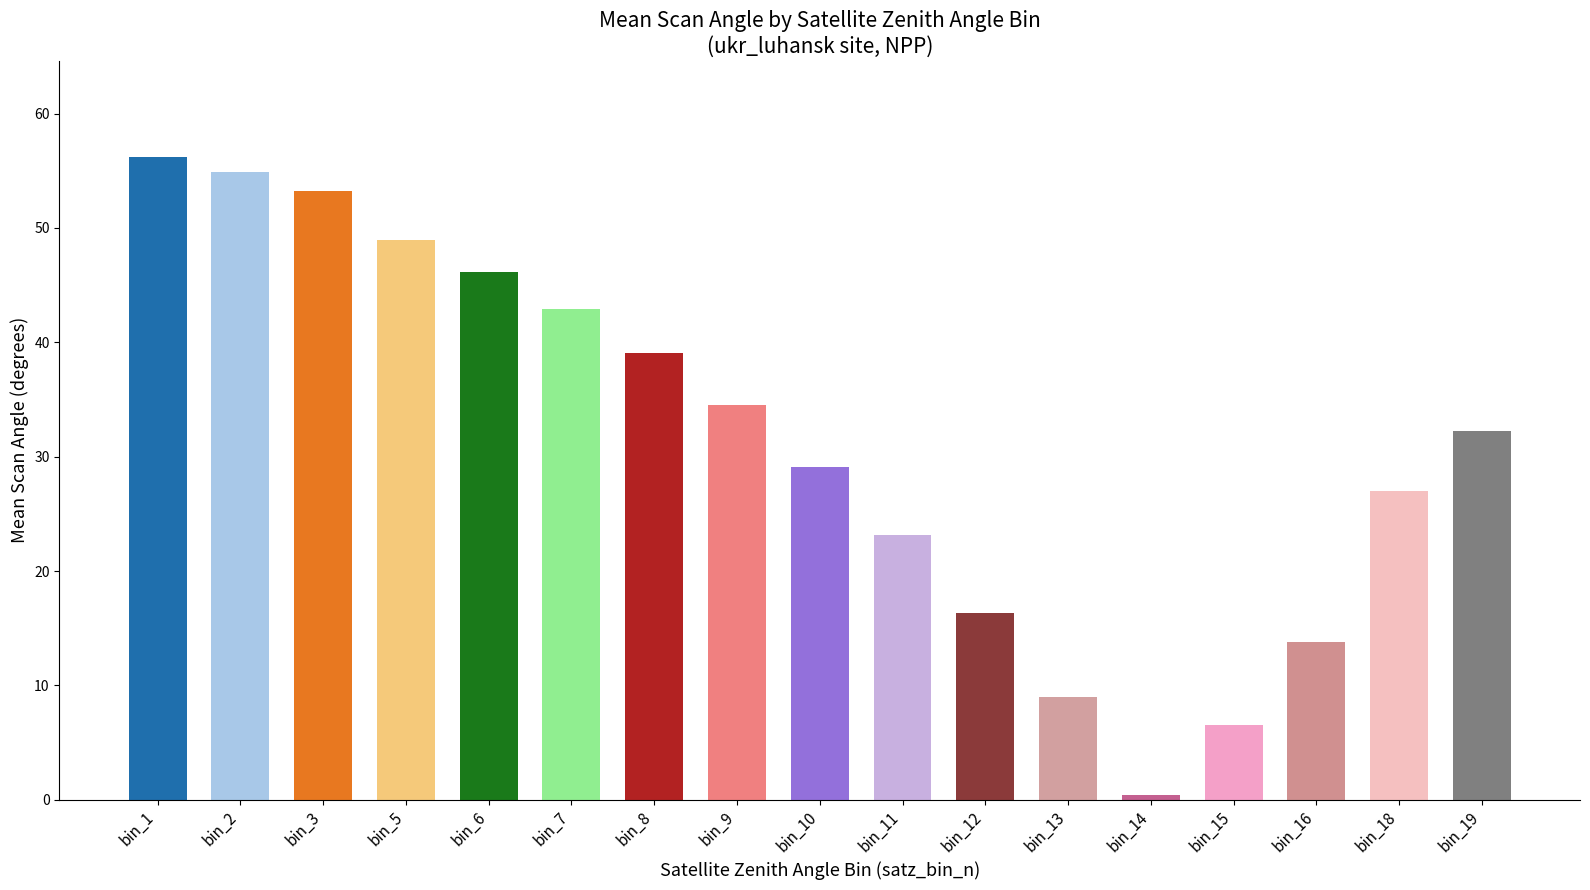

Are the bars horizontal?

No